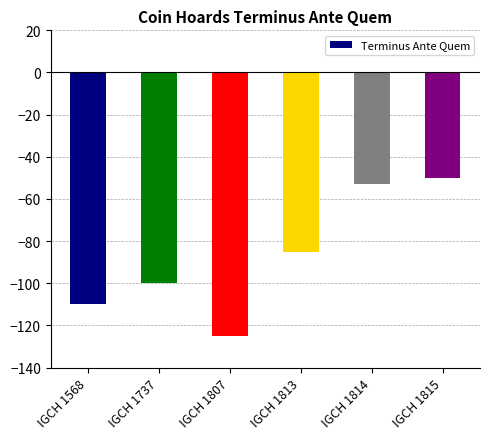

What is the change in value from IGCH 1568 to IGCH 1737?

+10